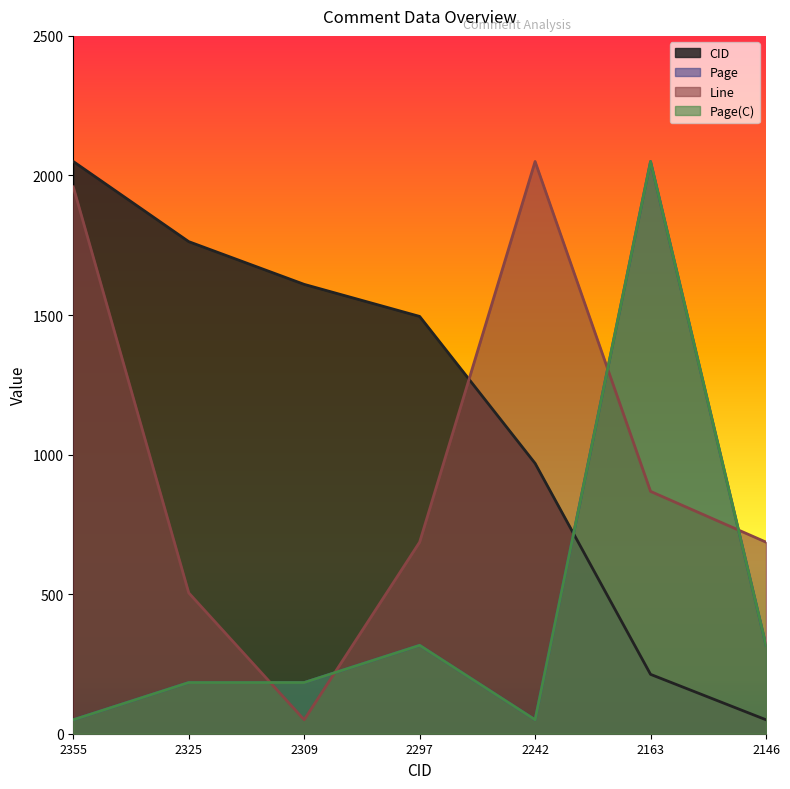

Between 2355 and 2309, which series saw the biggest shift?

Line